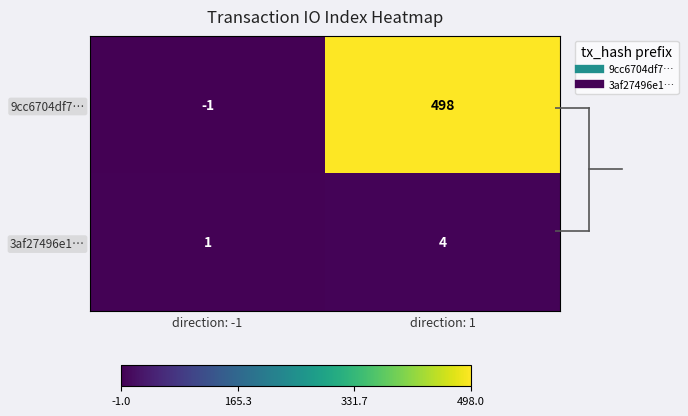

At which category does the chart reach its peak across all series?

direction: 1